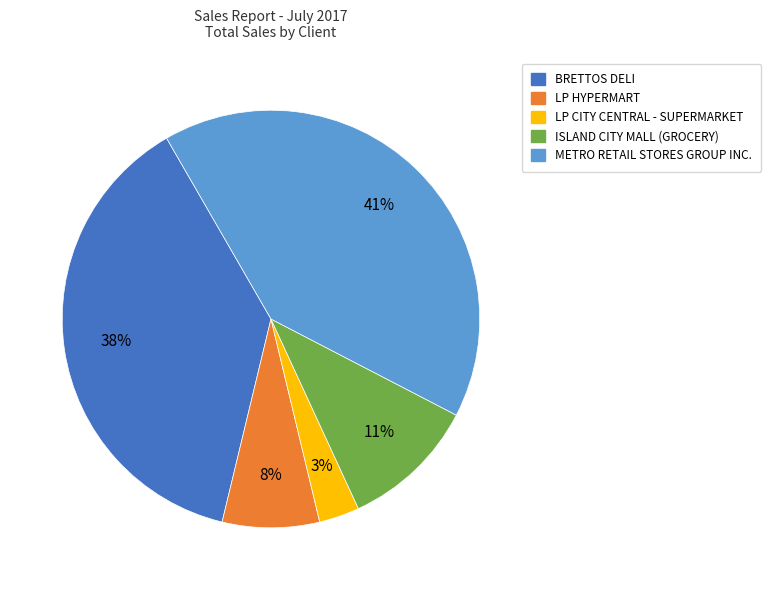

To the nearest percent, what is the difference between the largest and smallest slice percentages?

38%